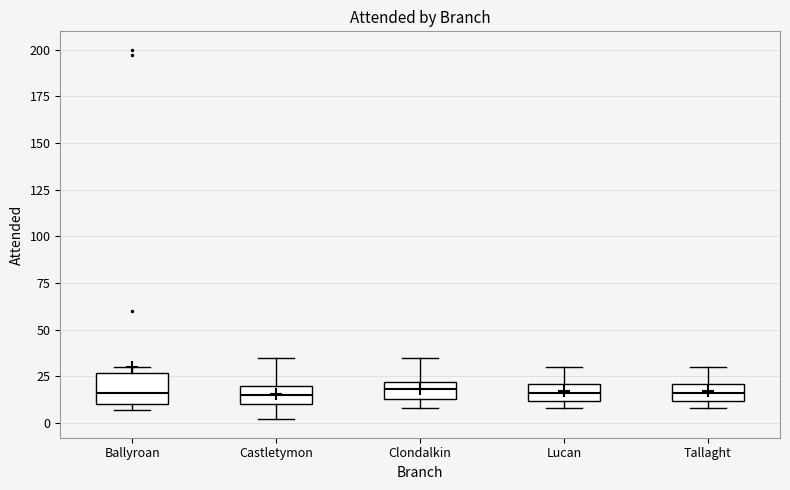

Reading left to right, transcribe this box plot: for each box, give where its median line is, the range the box spans, and where its two whiskers end, as read against the y-axis. The values are not printed on the chart, so give them approximately, as read against the axis.

Ballyroan: median 15, box 10 to 25, whiskers 5 to 30
Castletymon: median 15, box 10 to 20, whiskers 0 to 35
Clondalkin: median 20 (inside the box), box 15 to 20, whiskers 10 to 35
Lucan: median 15, box 10 to 20, whiskers 10 (just below the box's lower edge) to 30
Tallaght: median 15, box 10 to 20, whiskers 10 (just below the box's lower edge) to 30